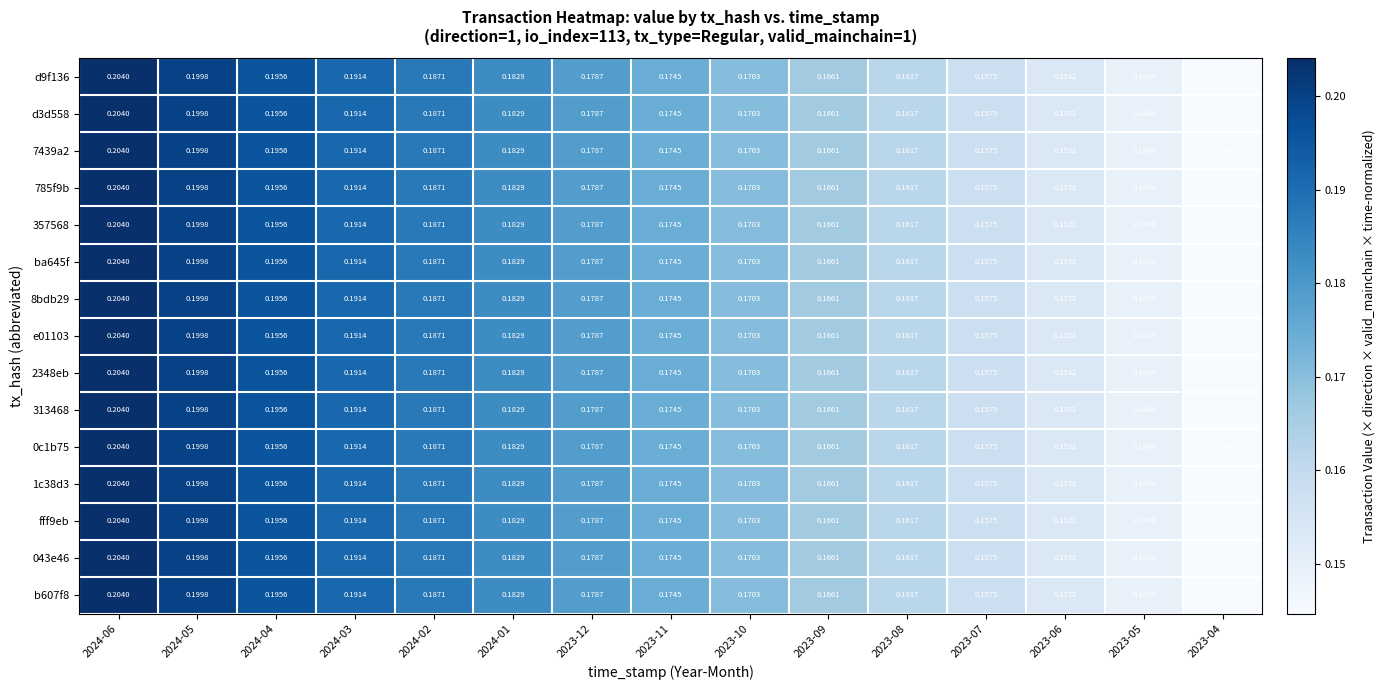

Is the value of 8bdb29 at 2023-04 greater than the value of b607f8 at 2024-01?

No